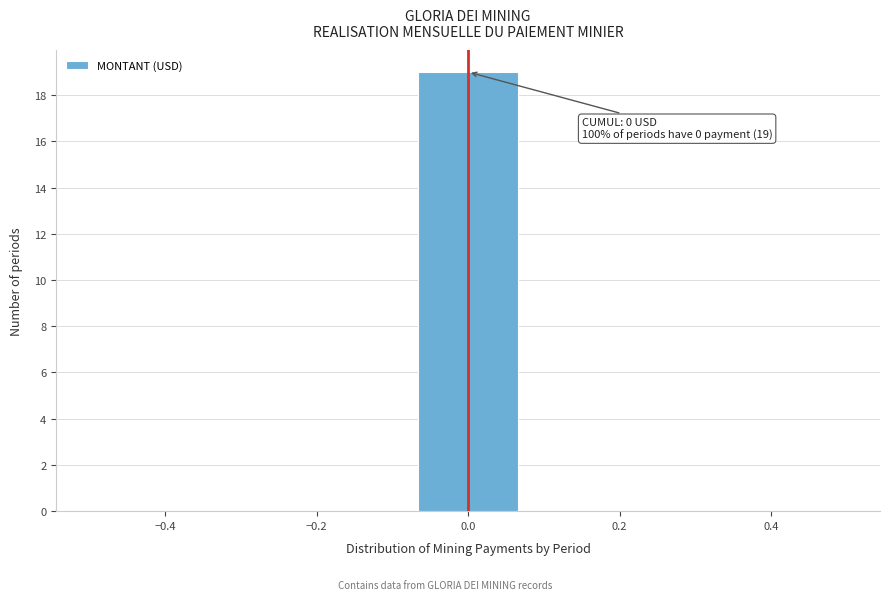

Over which range of the x-axis is the bar tallest?

-0.08 to 0.08